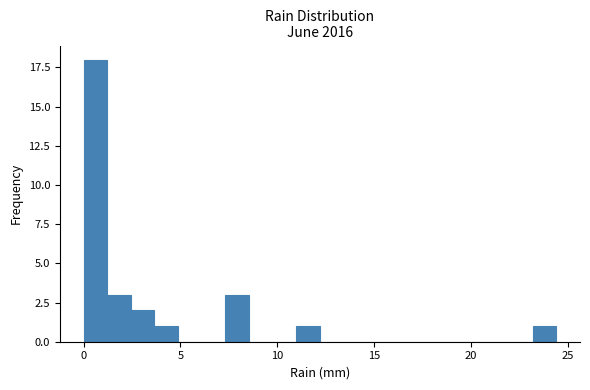

Around what value on the x-axis is the tallest bar? Give the approximate position of its centre, as read against the axis.

0.5